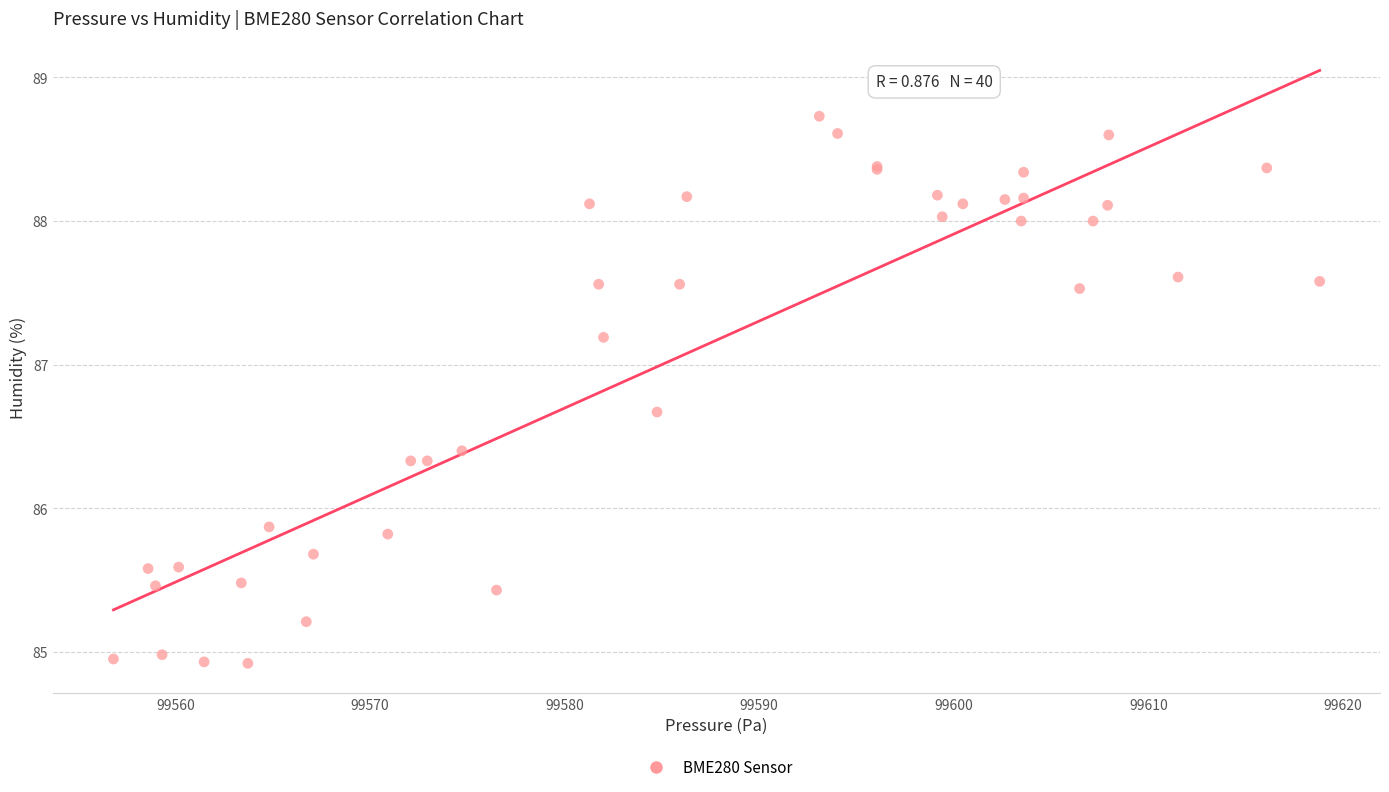

What Y value in the scatter plot is closest to 86?

85.9